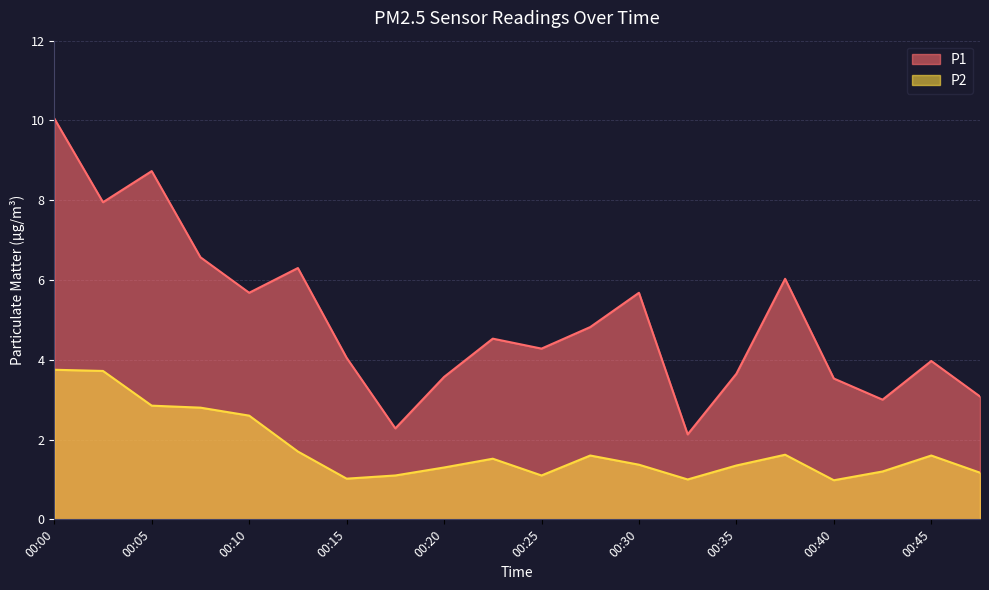

What is the value of the P2 point at the 10th from the left?

1.5